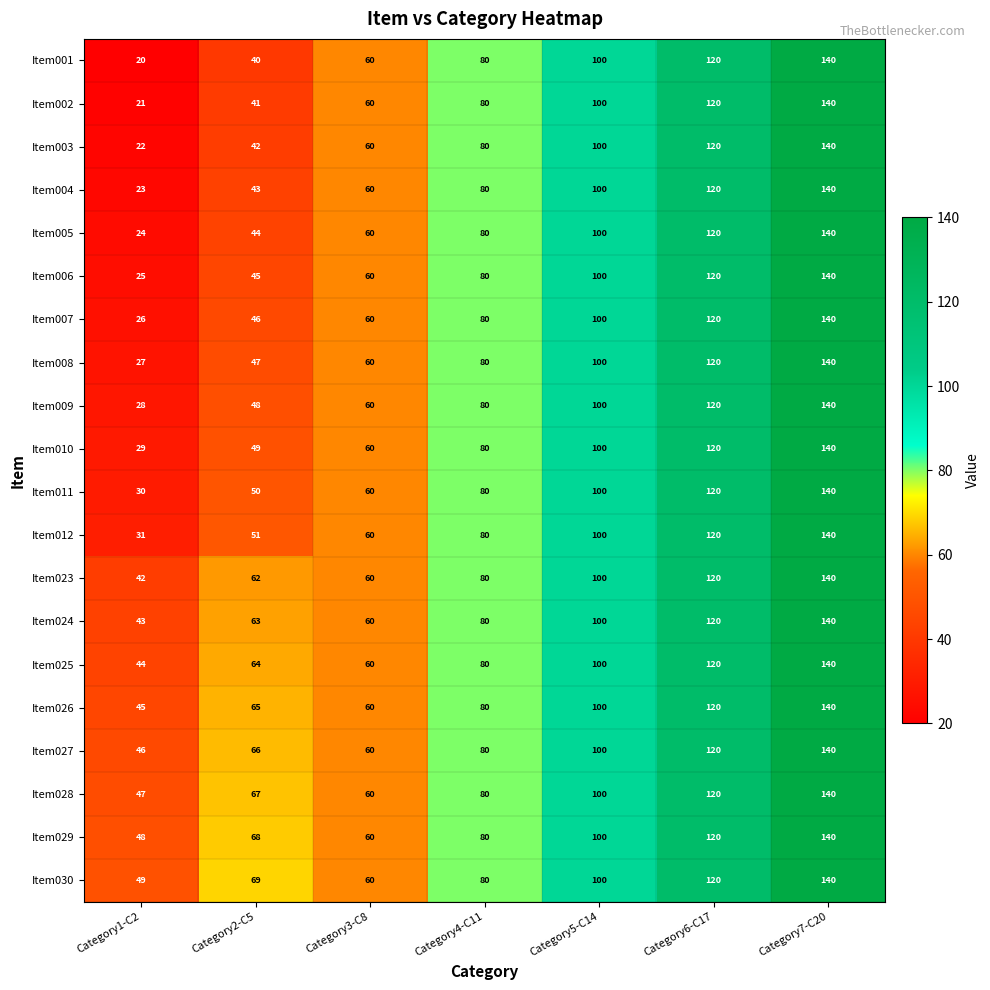

Which category has the highest value across all series?

Category7-C20